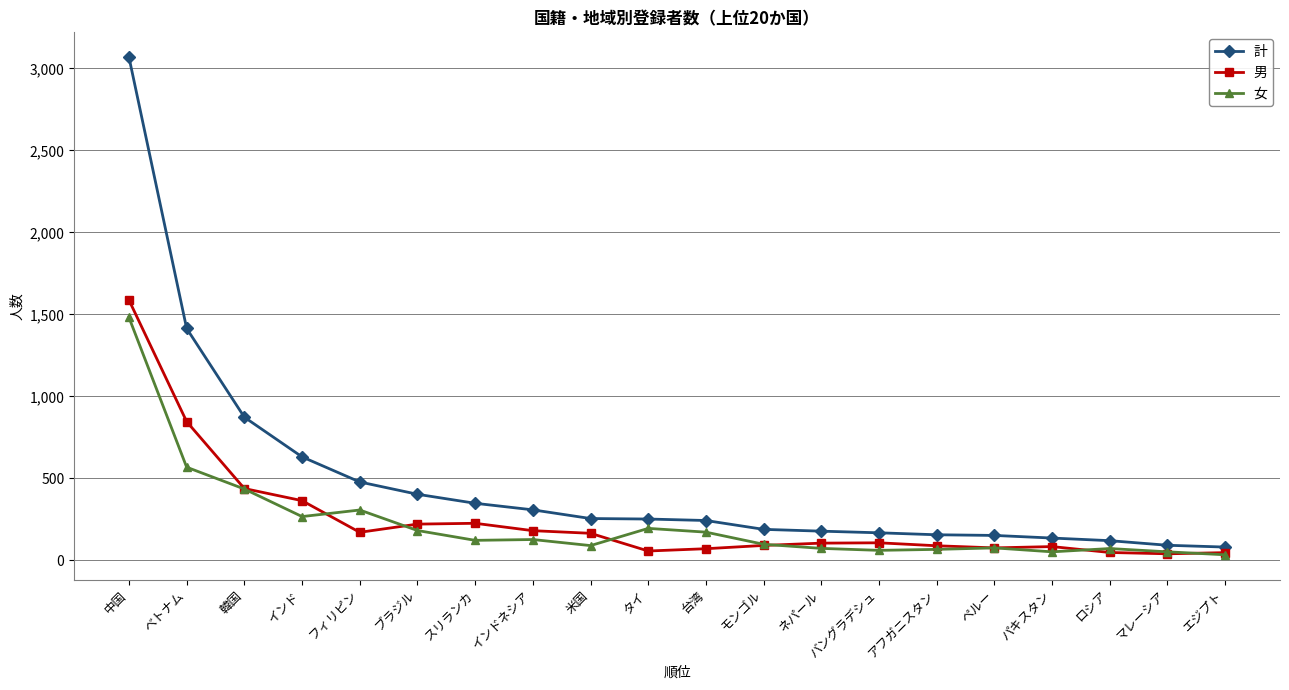

True or false: 男 and 計 cross at least once.

False